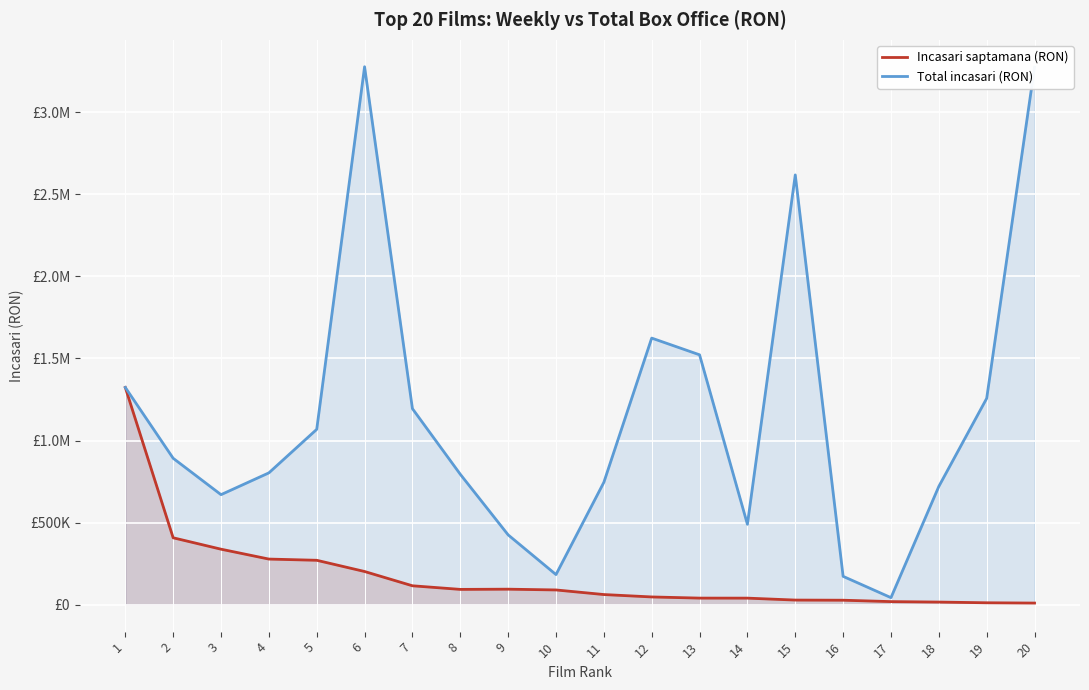

Is it true that Total incasari (RON) equals 559608.0 at 9?

False